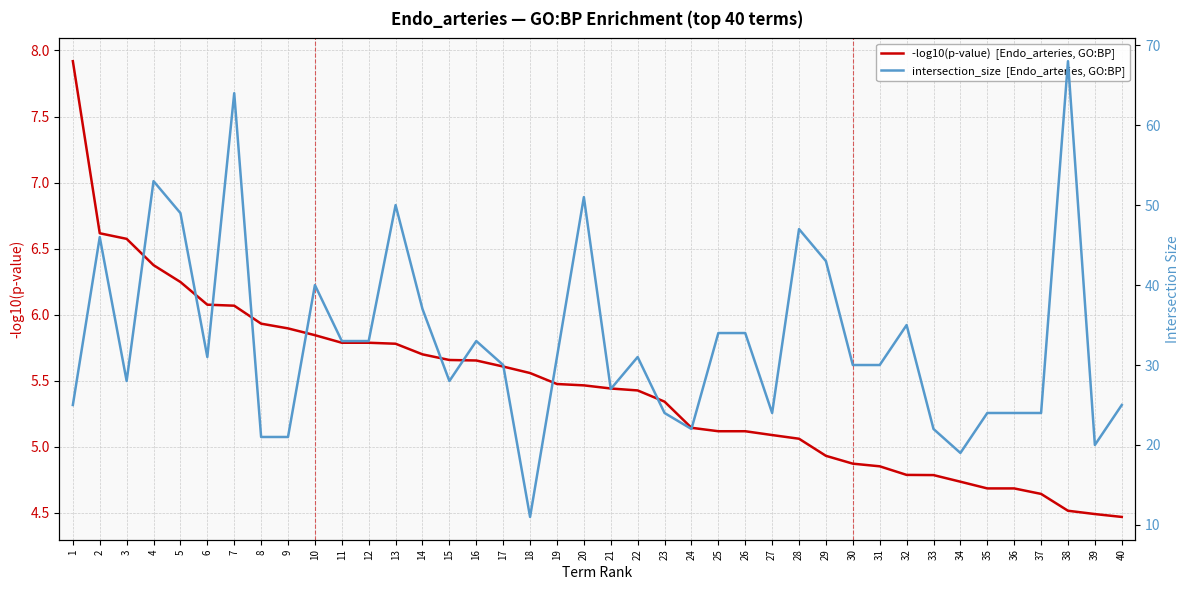

How many categories are shown in the chart?

40